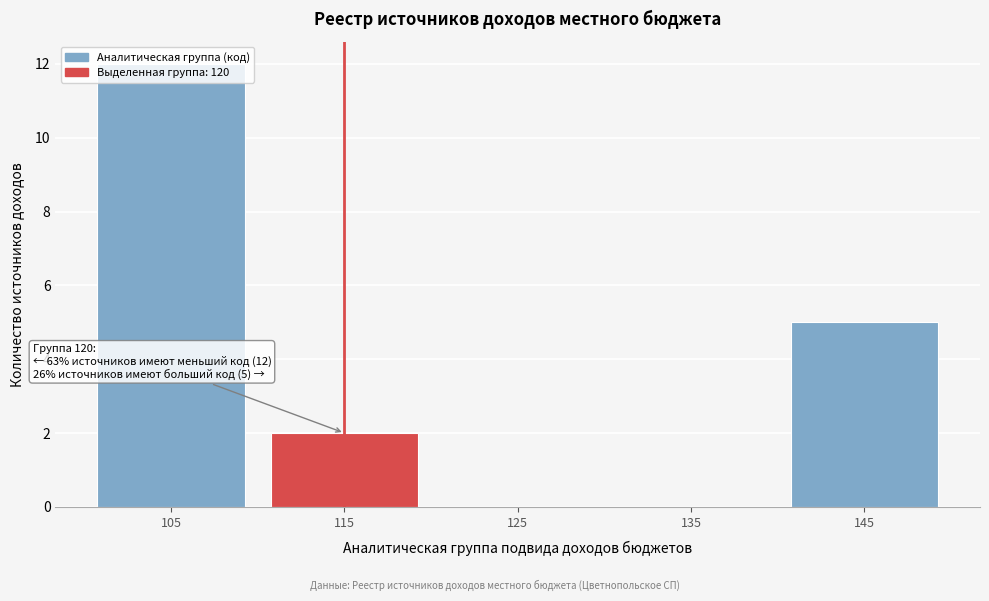

Which label corresponds to the largest value in the chart?

105